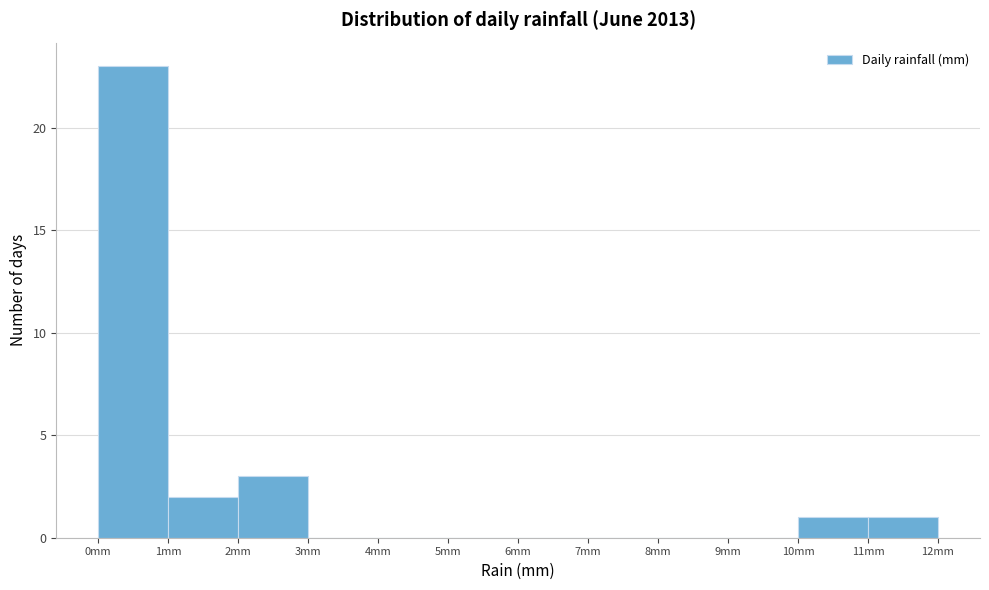

How tall is the bar that spans 11 to 12 on the x-axis? The values are not printed on the chart, so give them approximately, as read against the axis.

1